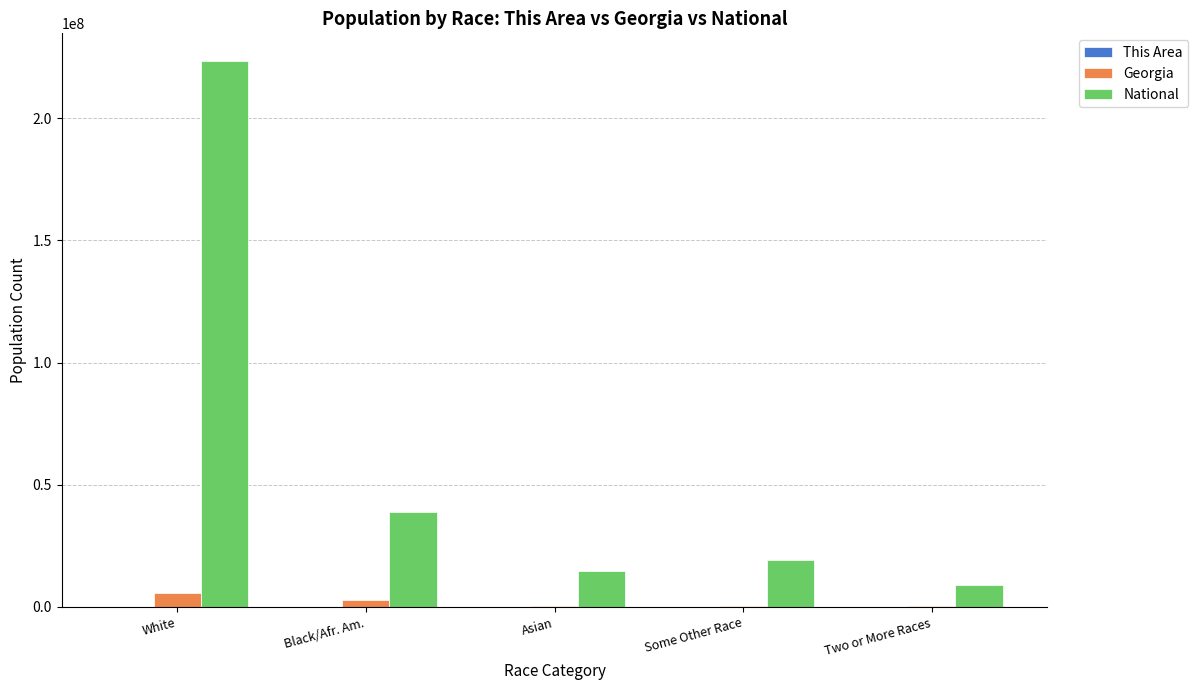

At which label does National reach its peak?

White